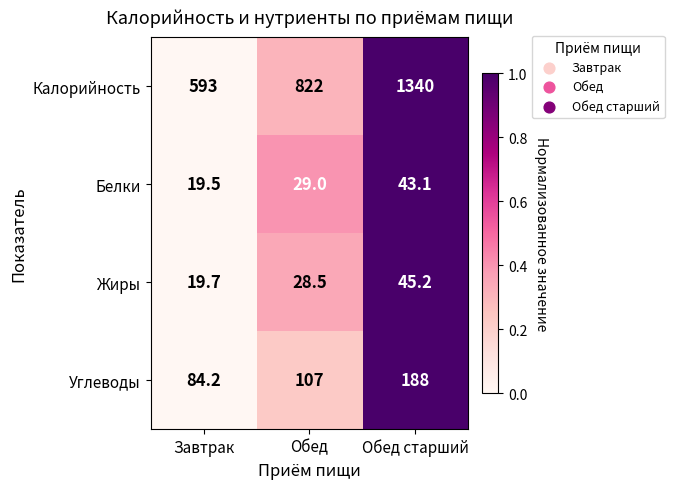

Between Завтрак and Обед старший, which series saw the biggest shift?

Калорийность